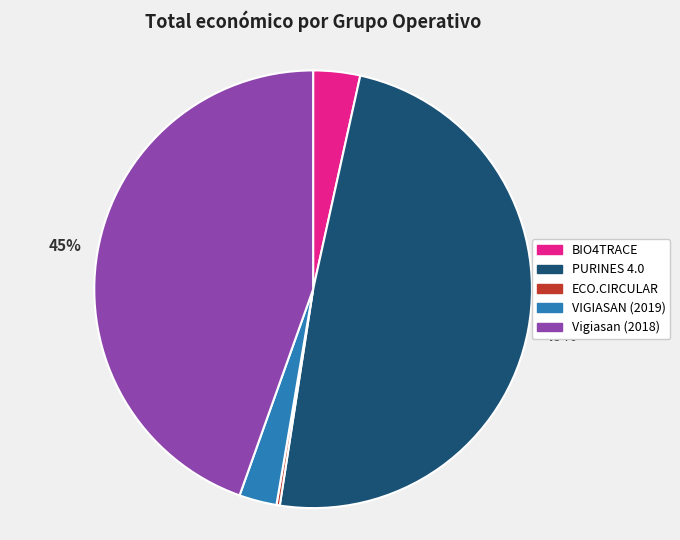

Is the sum of Vigiasan (2018) and BIO4TRACE greater than half?

No